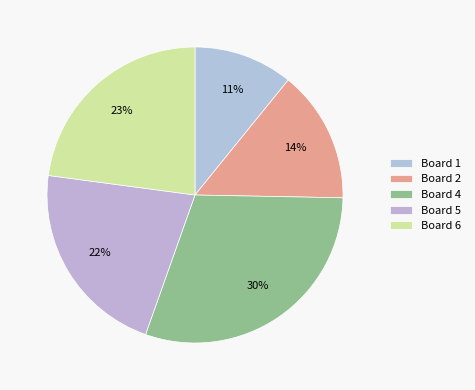

To the nearest percent, what portion does Board 1 represent?

11%